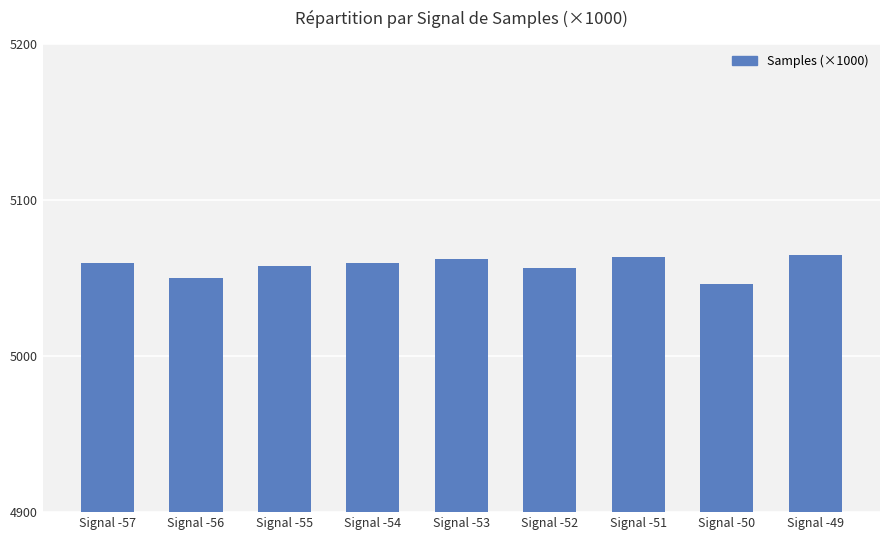

What is the greatest value displayed?

5064.4